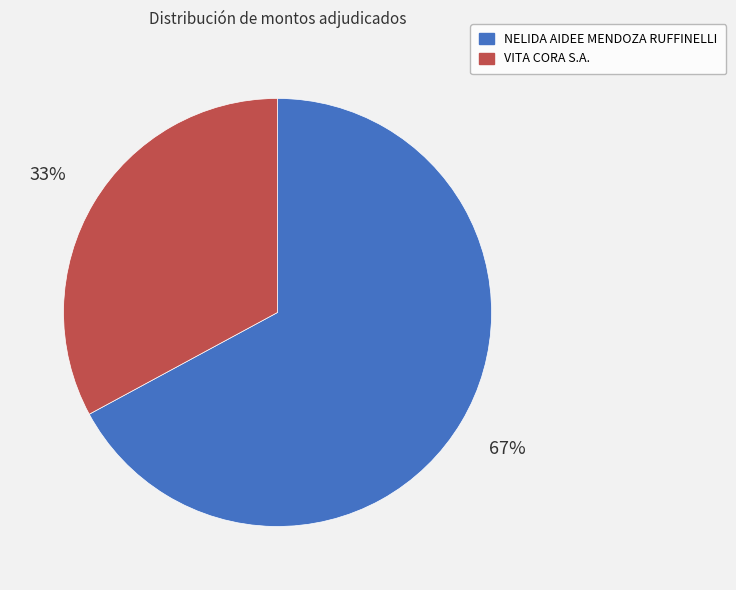

How many slices are in this pie chart?

2